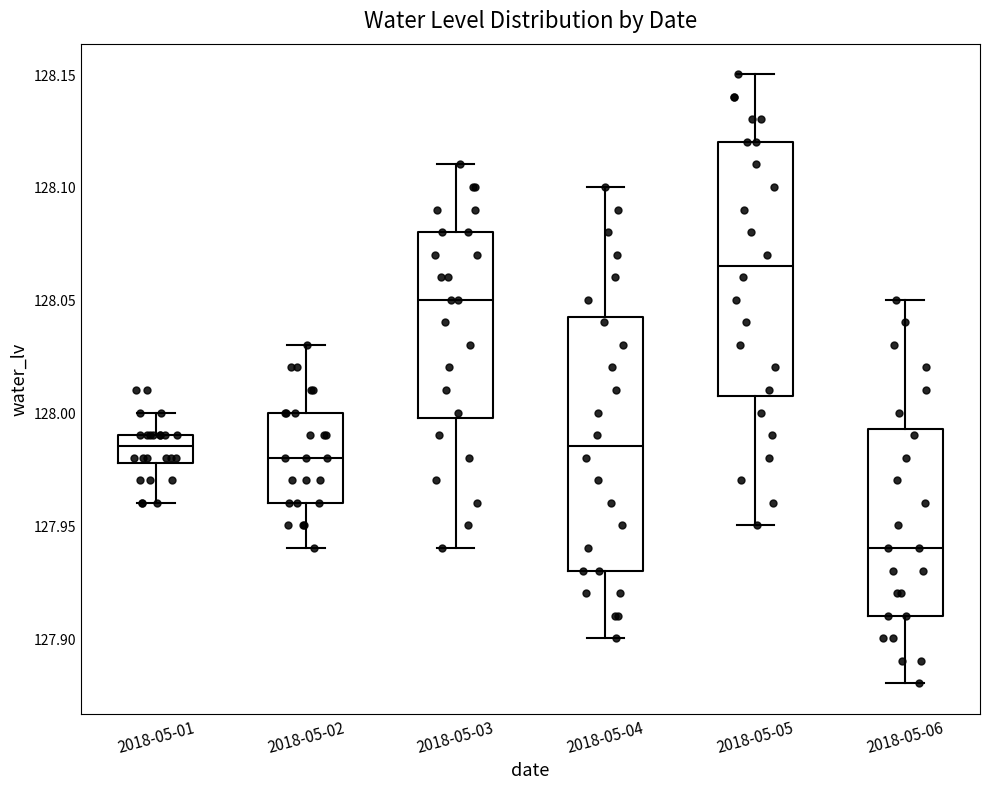

Where does the lower whisker of the box for 2018-05-03 end on the y-axis? The values are not printed on the chart, so give them approximately, as read against the axis.

127.940